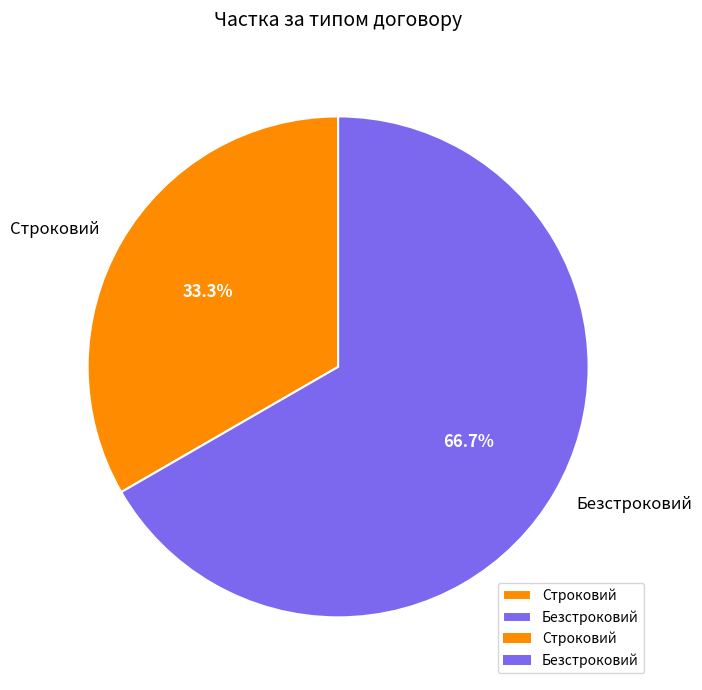

What is the majority slice?

Безстроковий